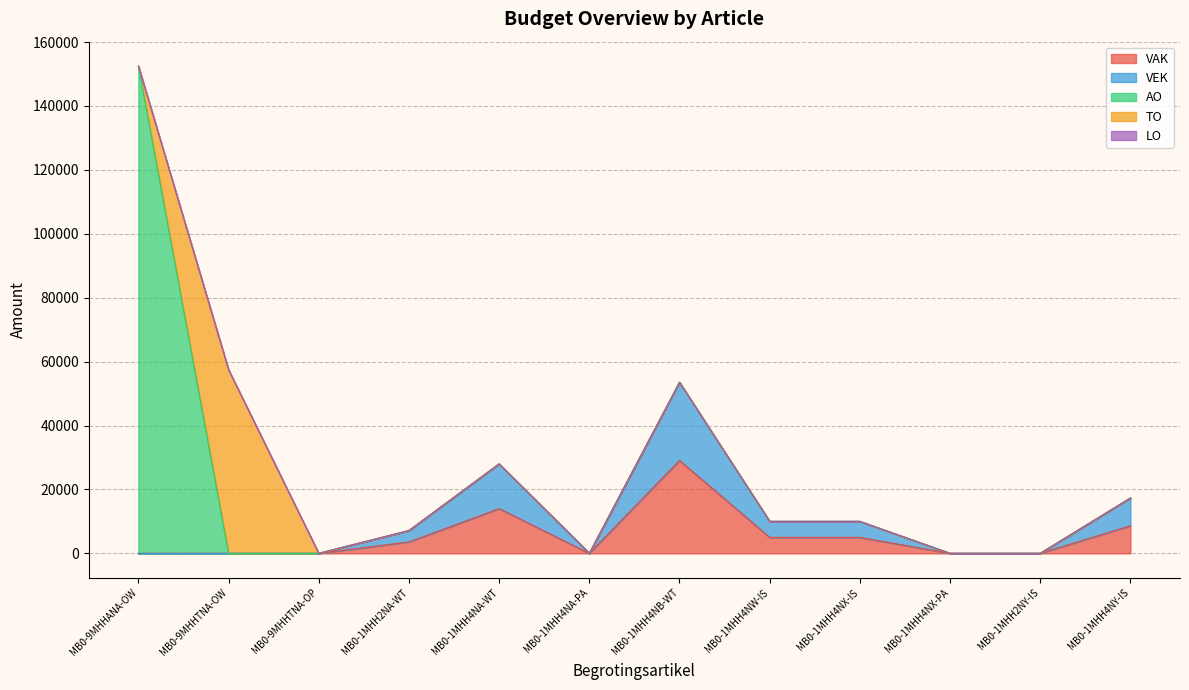

What is the difference between the VAK values at MB0-1MHH2NY-IS and MB0-1MHH4NW-IS?

5000